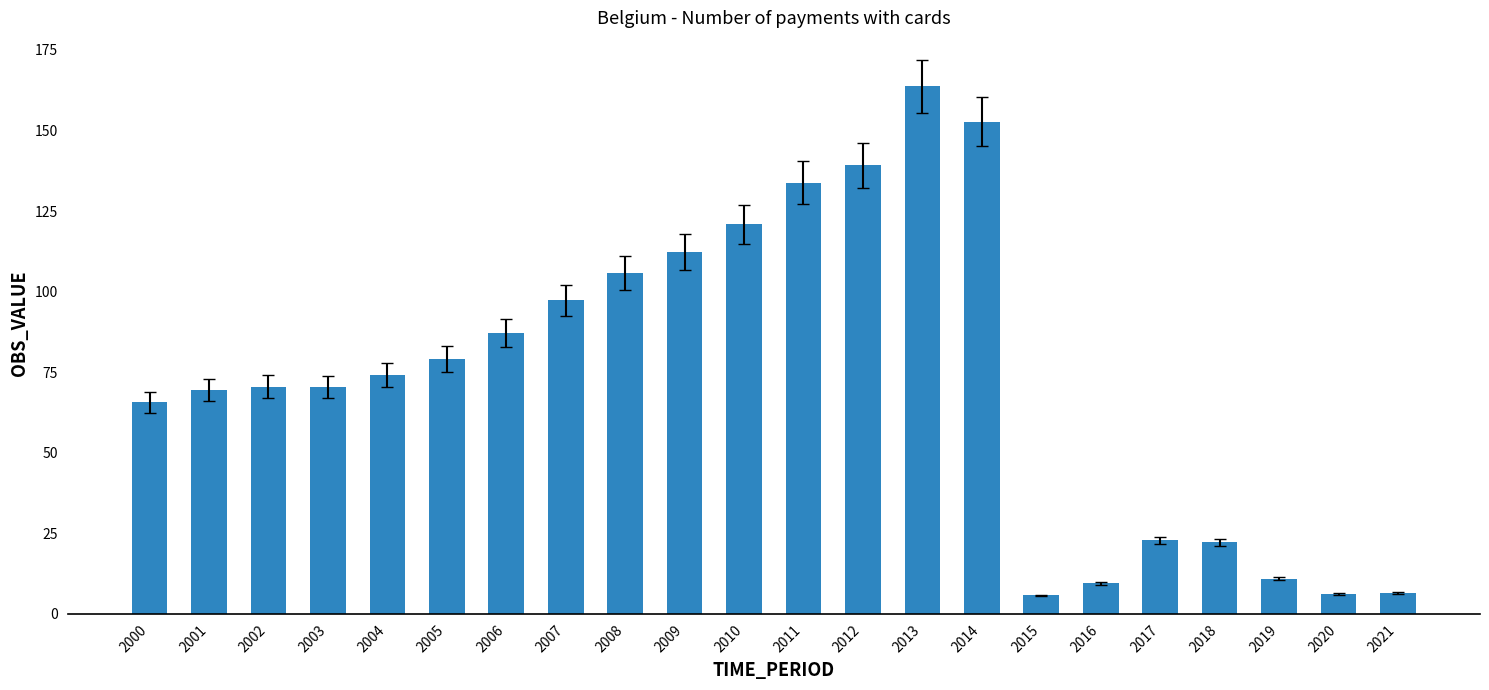

Which category has the highest value across all series?

2013